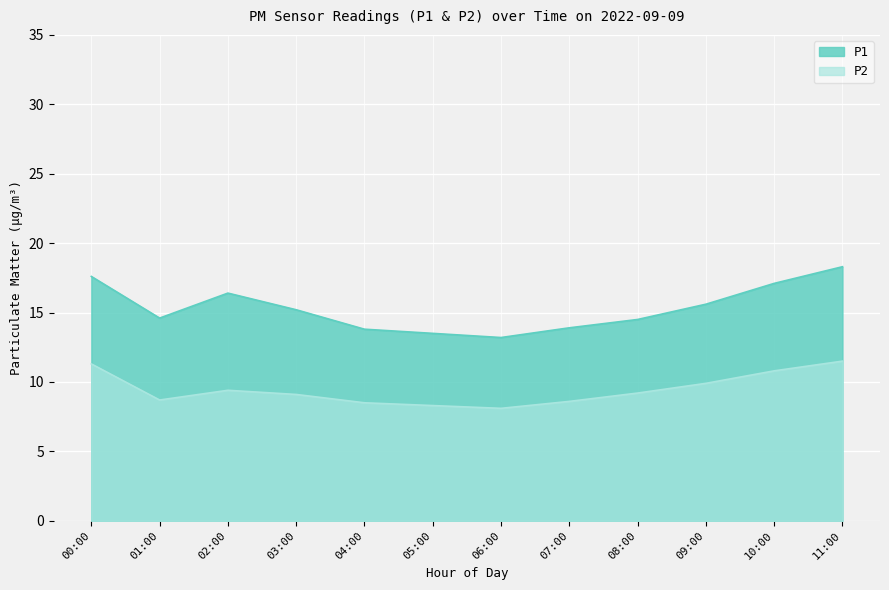

Does the chart display data point markers on the line(s)?

No